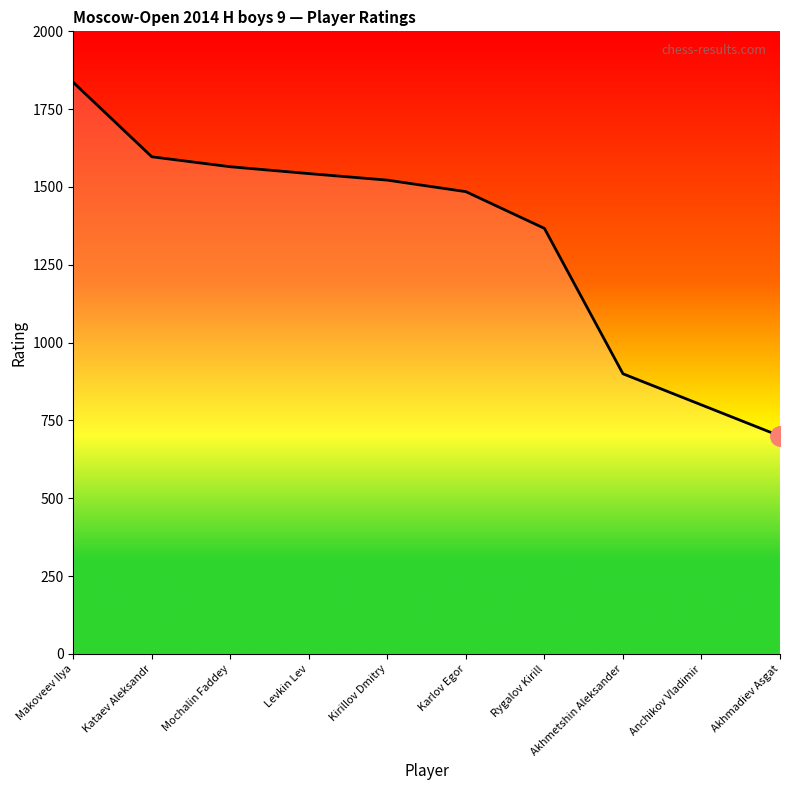

What is the minimum value shown in the chart?

700